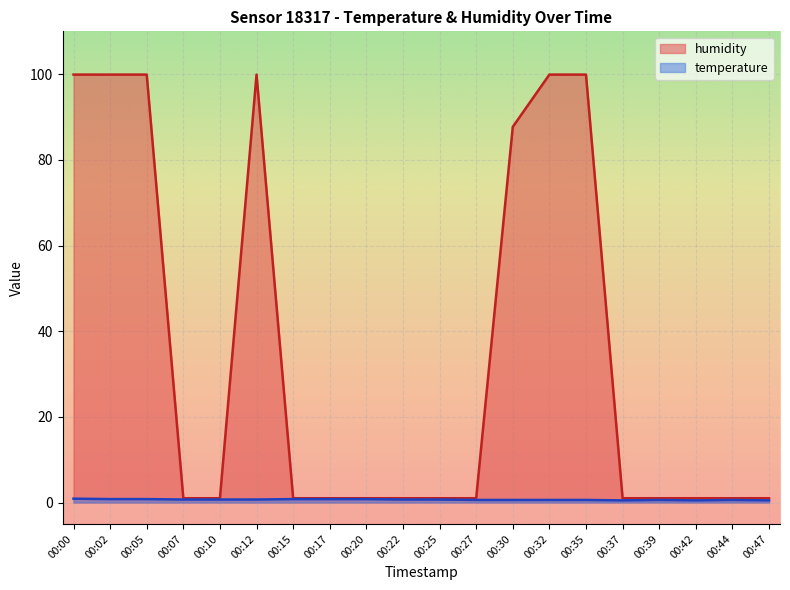

At which category does the chart reach its peak across all series?

00:00